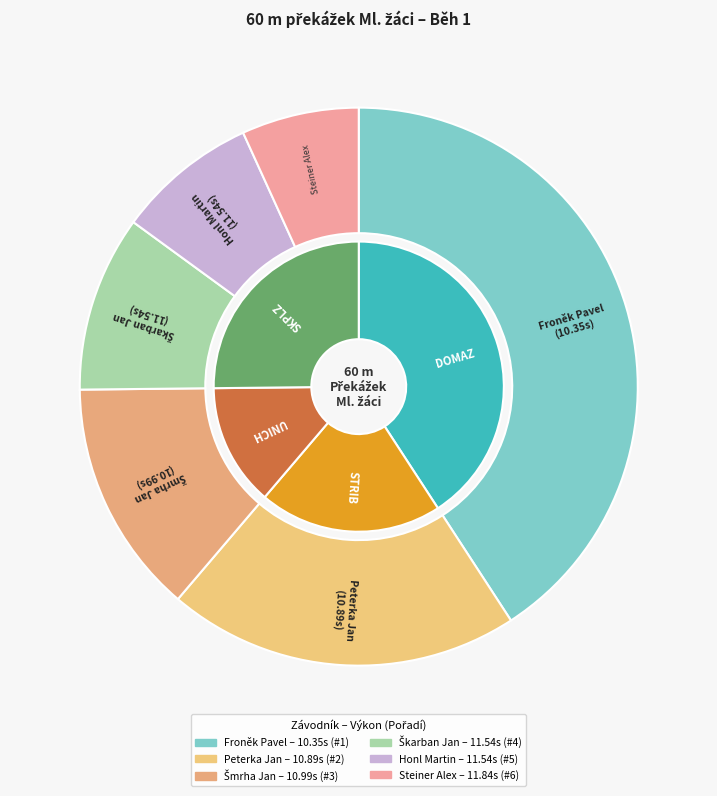

Does Froněk Pavel represent more than half of the total?

No